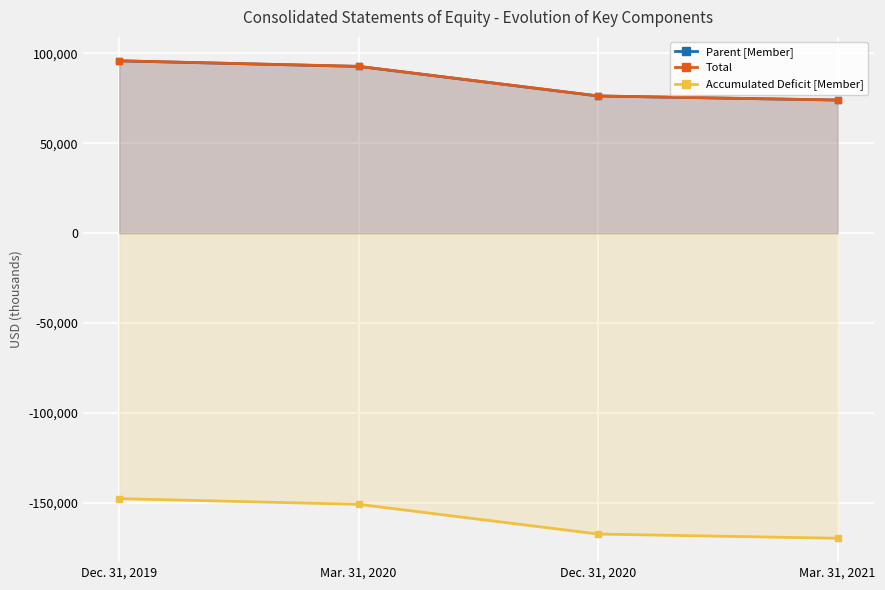

What is the average value of the Parent [Member] series?

84669